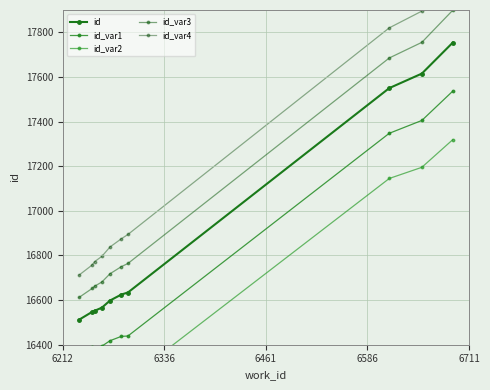

Reading left to right, transcribe all the data shown in this chart.

id: 16512.0	16547.0	16552.0	16566.0	16598.0	16625.0	16634.0	17550.0	17615.0	17754.0
id_var1: 16362.0	16389.5	16387.0	16393.5	16418.0	16437.5	16439.0	17347.5	17405.0	17536.5
id_var2: 16212.0	16232.0	16222.0	16221.0	16238.0	16250.0	16244.0	17145.0	17195.0	17319.0
id_var3: 16612.0	16652.0	16662.0	16681.0	16718.0	16750.0	16764.0	17685.0	17755.0	17899.0
id_var4: 16712.0	16757.0	16772.0	16796.0	16838.0	16875.0	16894.0	17820.0	17895.0	18044.0